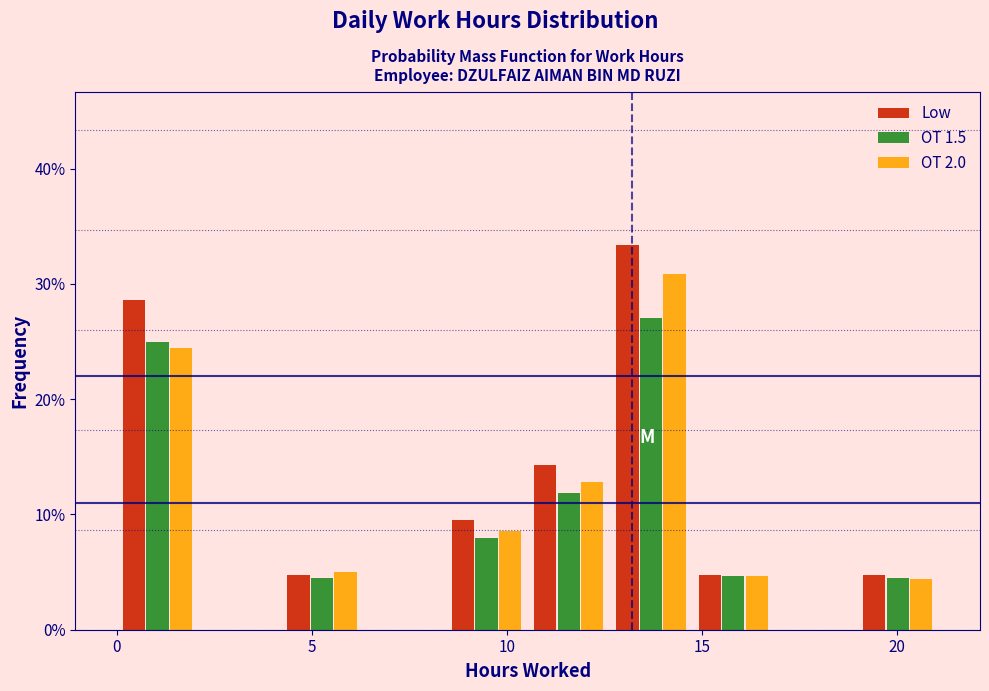

In the OT 2.0 series, which range on the x-axis has the tallest bar?

12.5 to 14.5